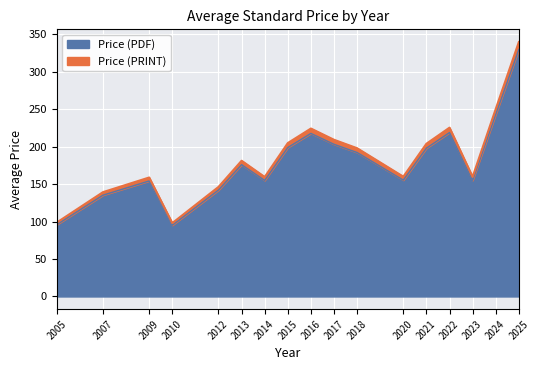

True or false: Price (PRINT) has more than 0 interior local peaks.

True